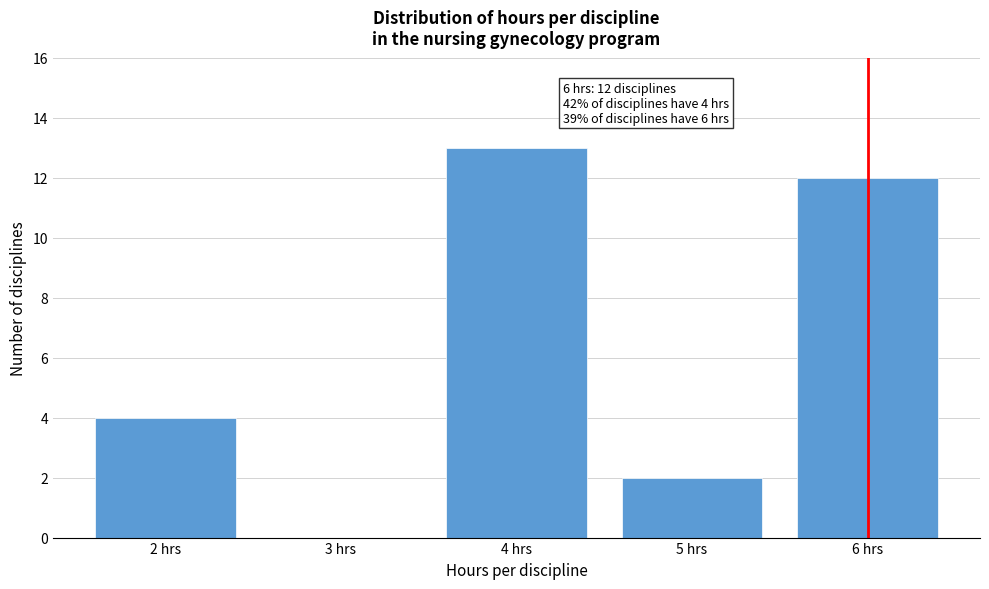

Which range on the x-axis has the tallest bar?

3.5 to 4.5